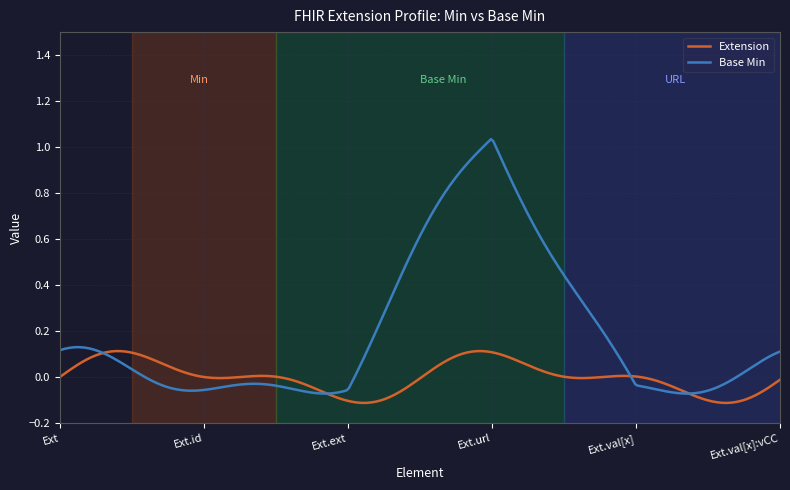

Which series has the largest total across all categories?

Base Min